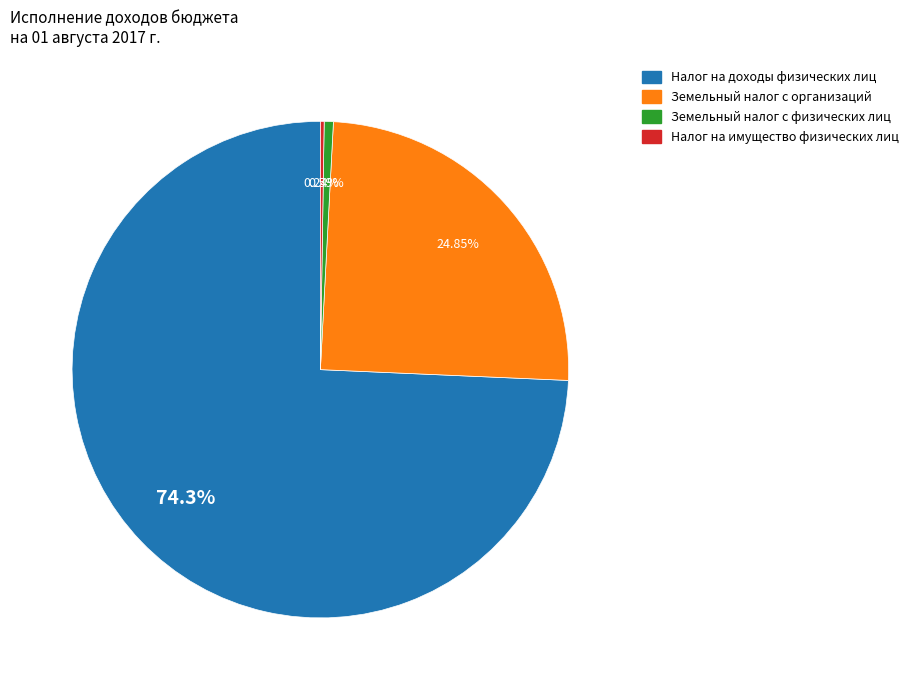

Is there any slice that represents more than half of the pie?

Yes